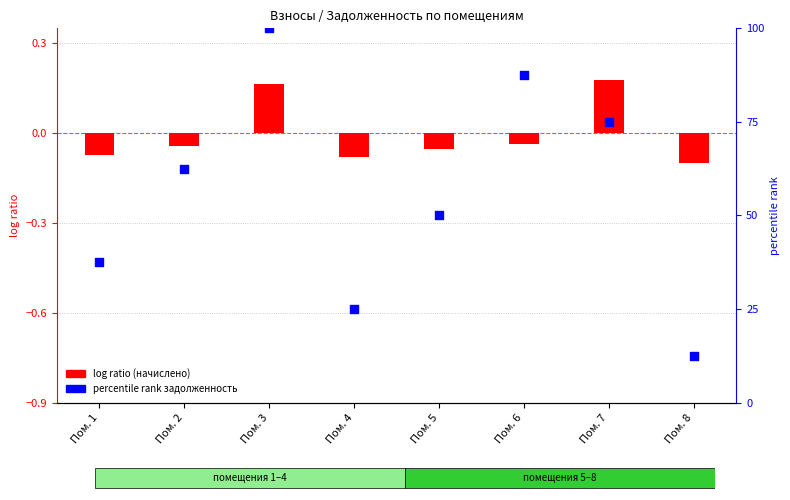

What is the total value across all series at Пом. 1?

37.4